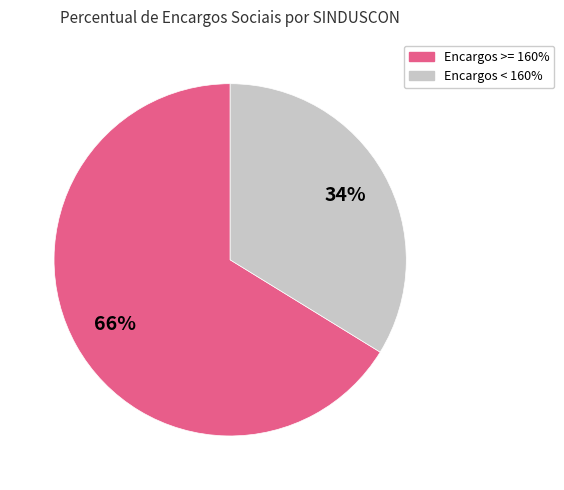

To the nearest percent, what is the average slice percentage?

50%